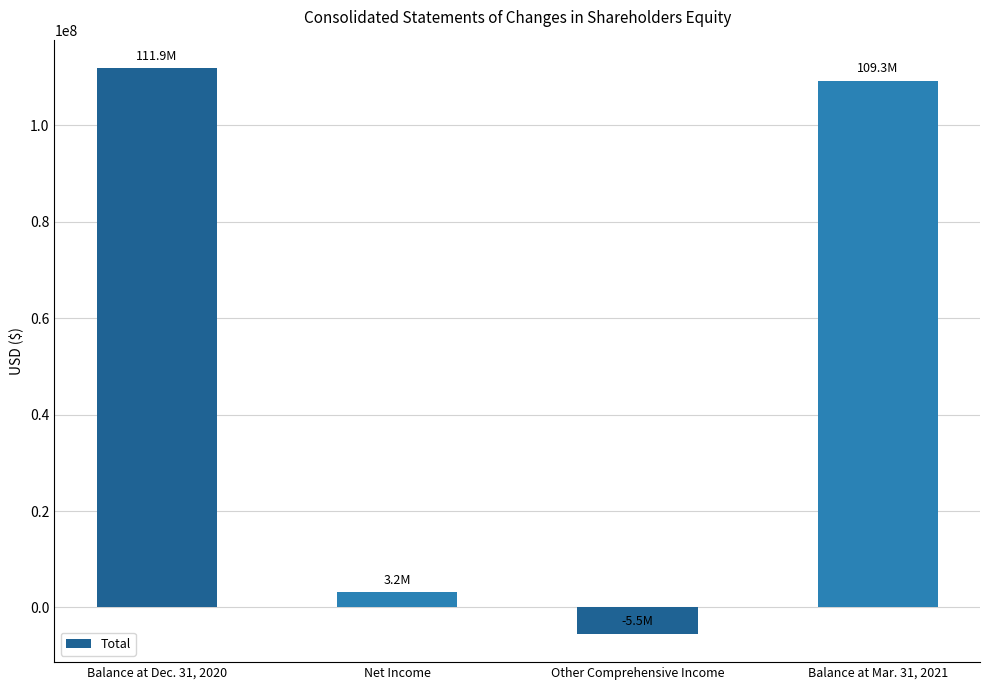

What is the smallest value displayed?

-5465436